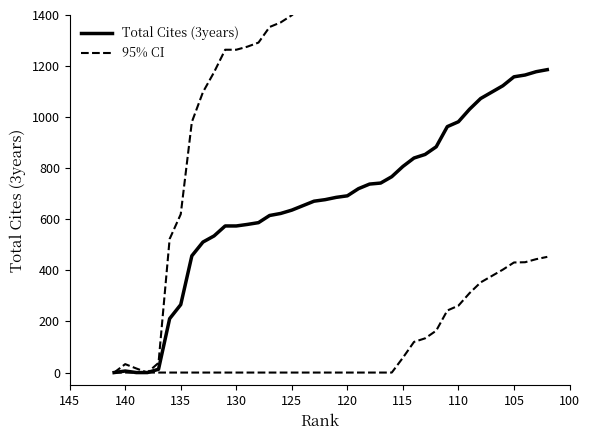

What is the greatest value displayed?

2609